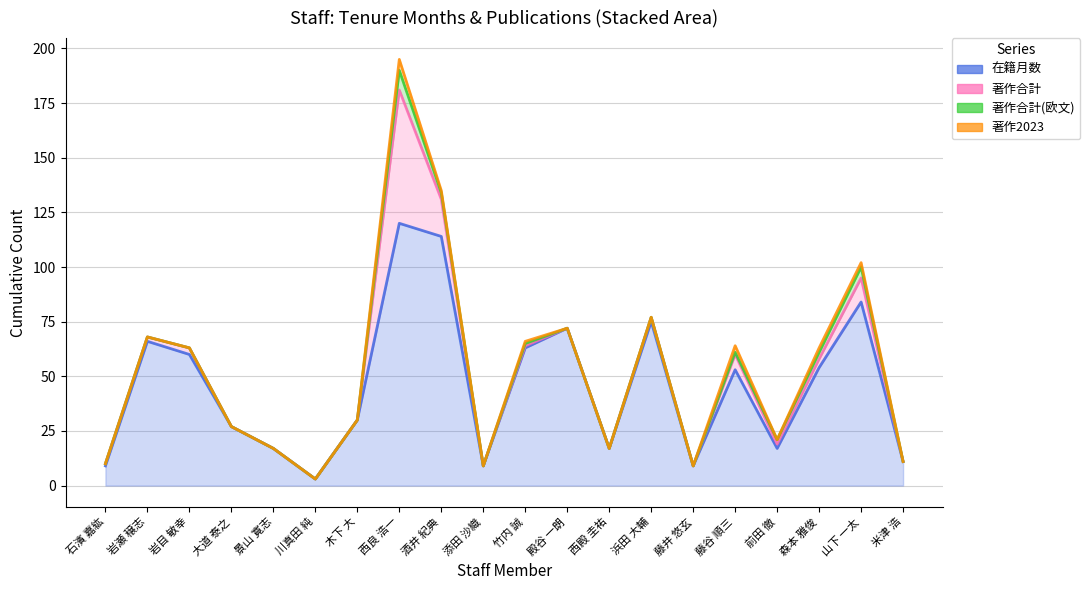

Rank the series at 西良 浩一 from lowest to highest value.

著作2023, 著作合計(欧文), 著作合計, 在籍月数